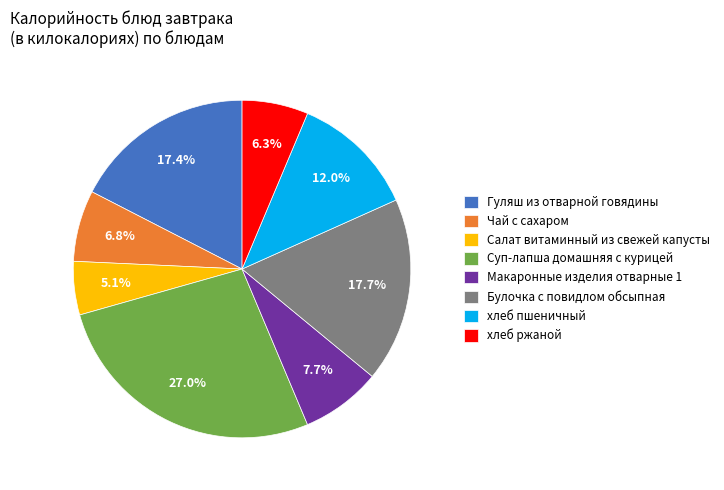

To the nearest percent, what is the average slice percentage?

12%